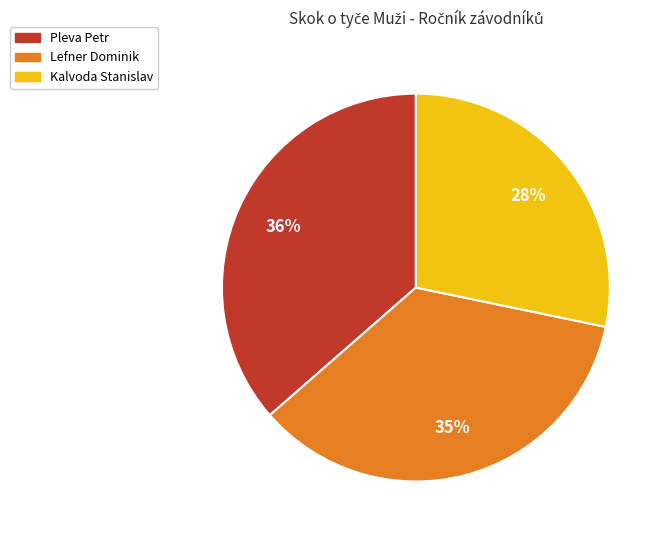

Does Lefner Dominik represent more than half of the total?

No